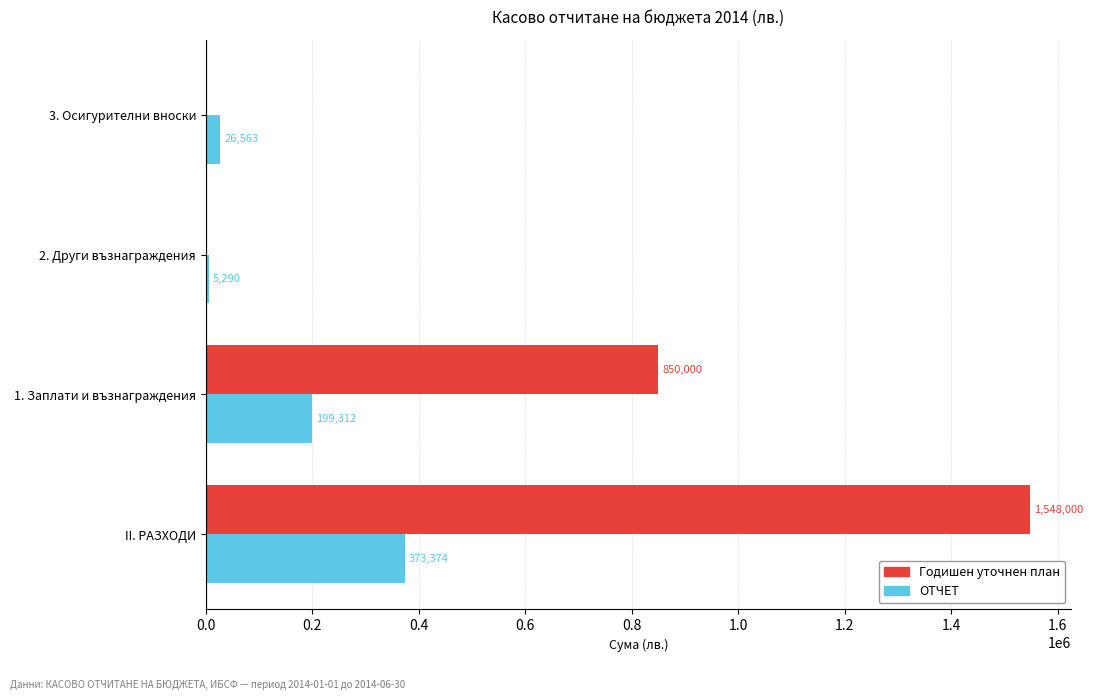

At which category does the chart reach its peak across all series?

II. РАЗХОДИ